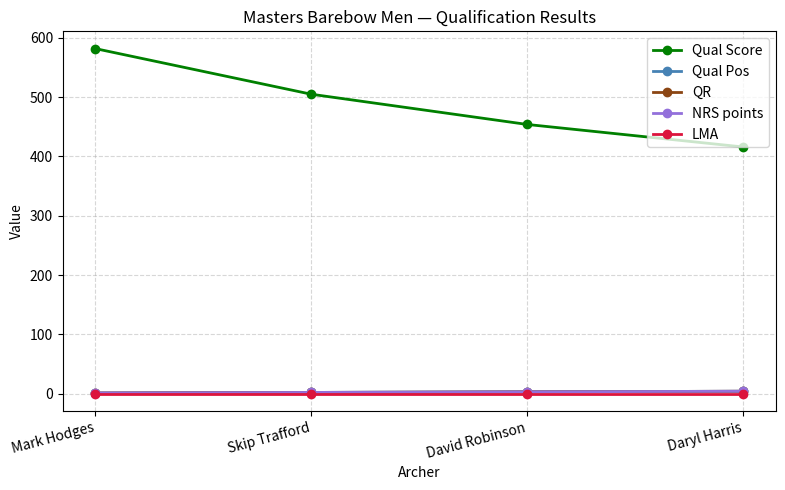

What is the label of the 3rd point from the right?

Skip Trafford